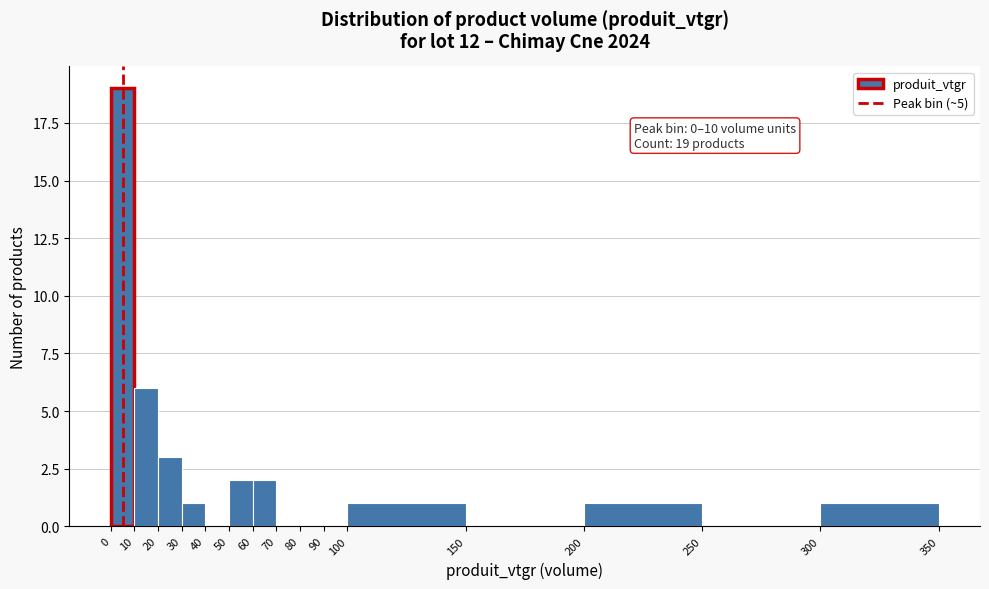

Over which range of the x-axis is the bar tallest?

0 to 10